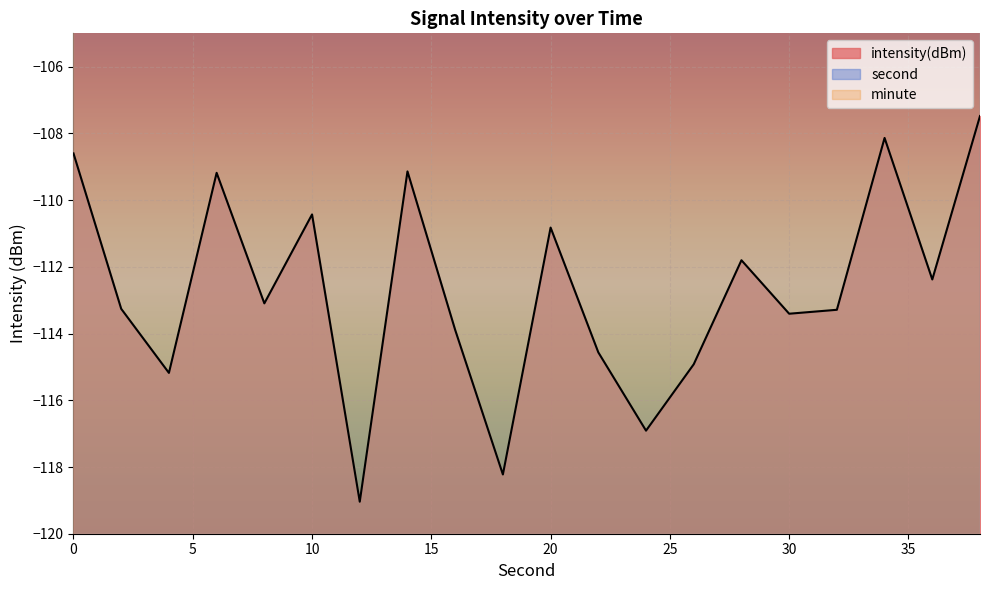

What is the value of the intensity(dBm) point at the 4th from the left?

-109.2